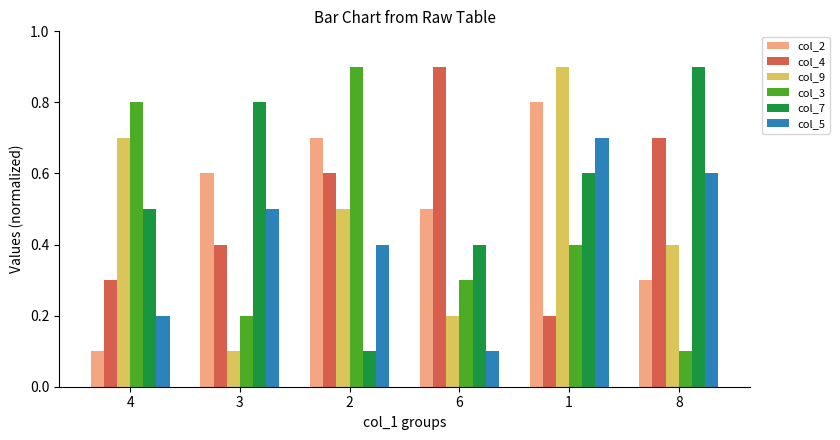

What is the sum of all col_3 values?

2.7